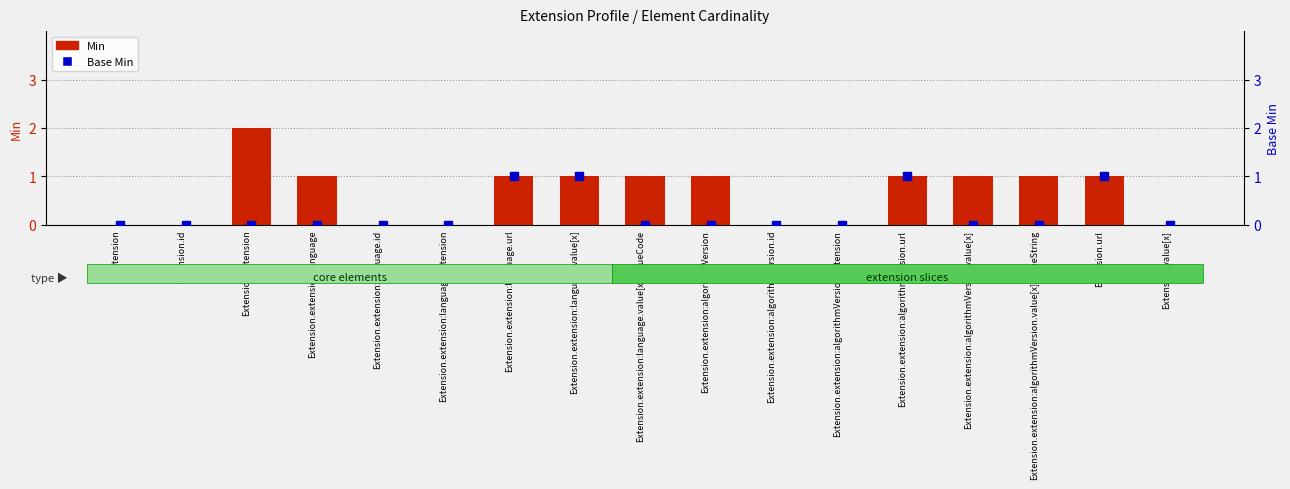

Which series reaches the minimum Y coordinate?

Min